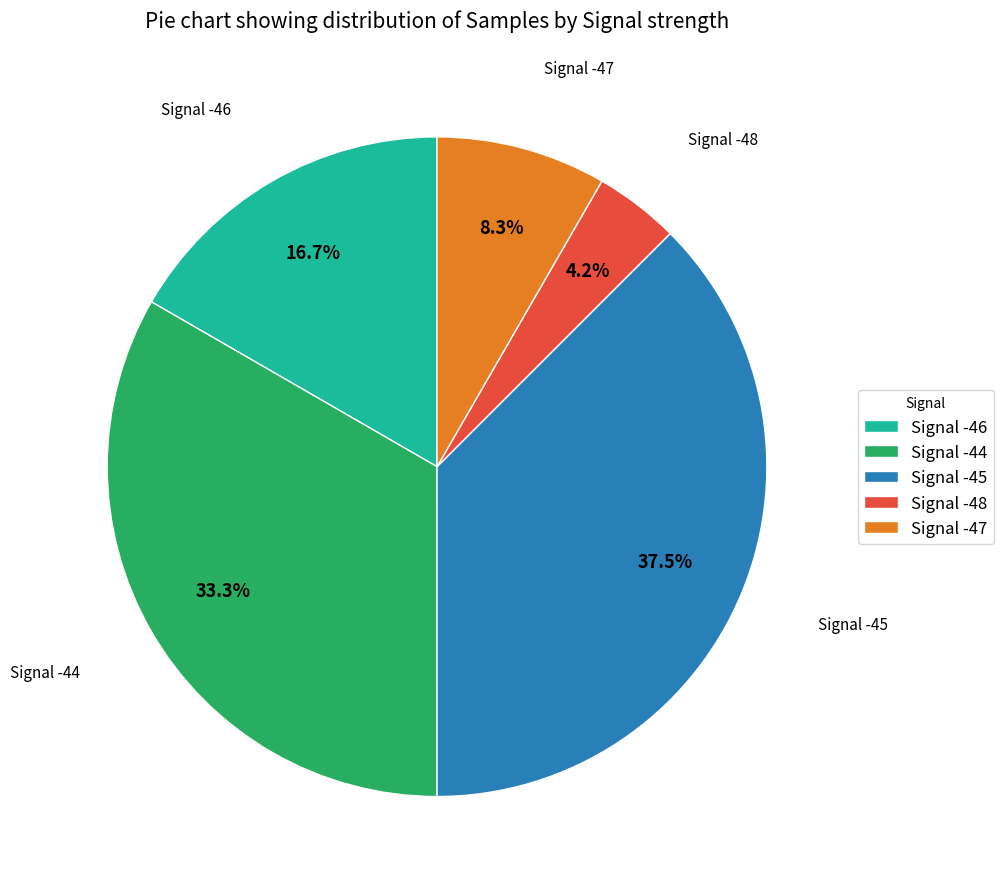

To the nearest percent, what is the average slice percentage?

20%